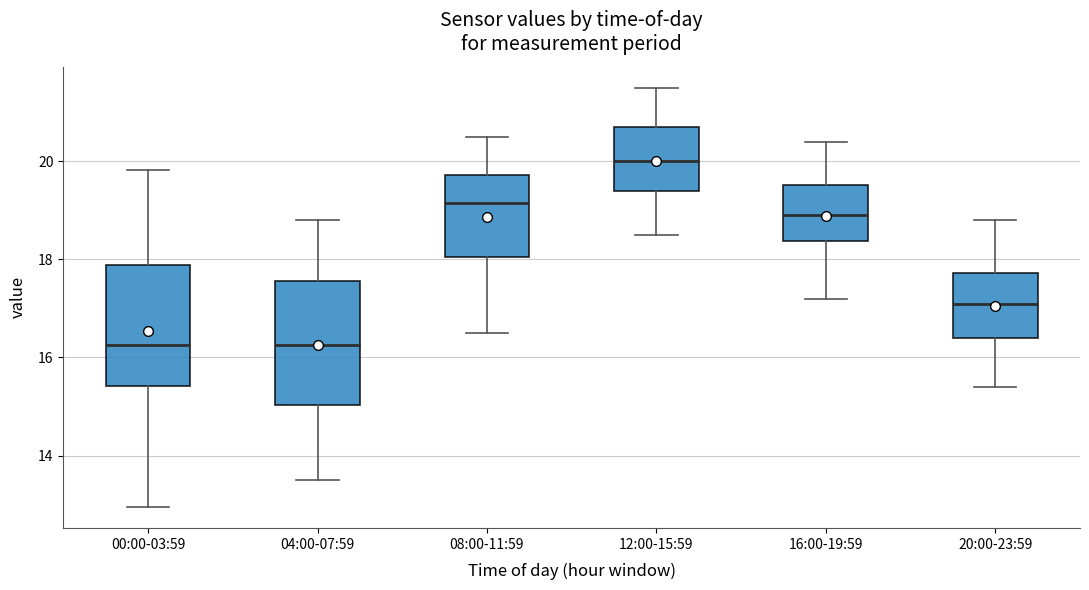

Where is the upper edge of the box for 00:00-03:59 on the y-axis? The values are not printed on the chart, so give them approximately, as read against the axis.

17.8